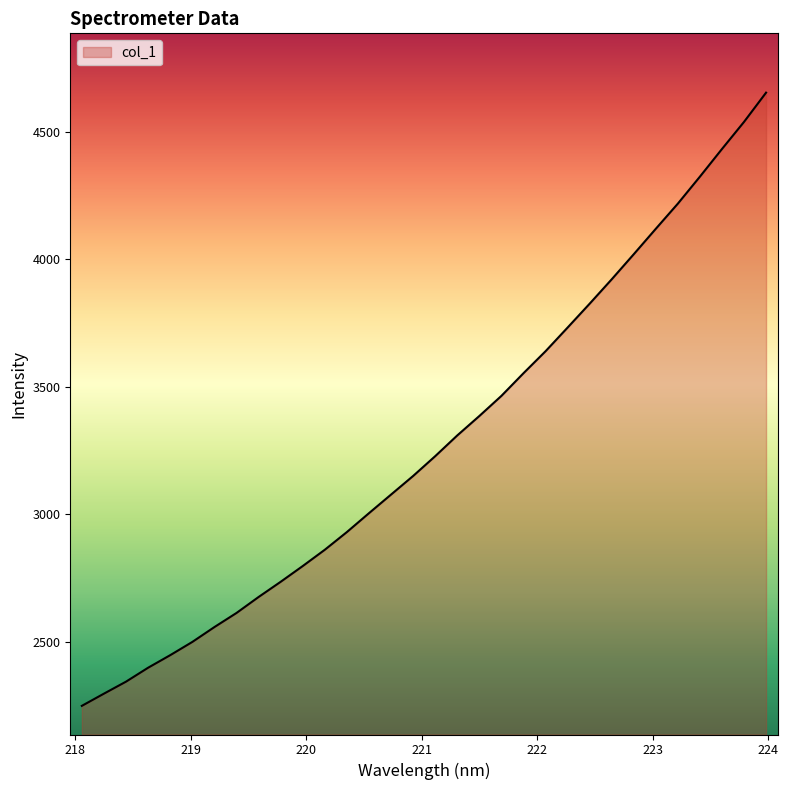

What is the minimum value shown in the chart?

2247.6